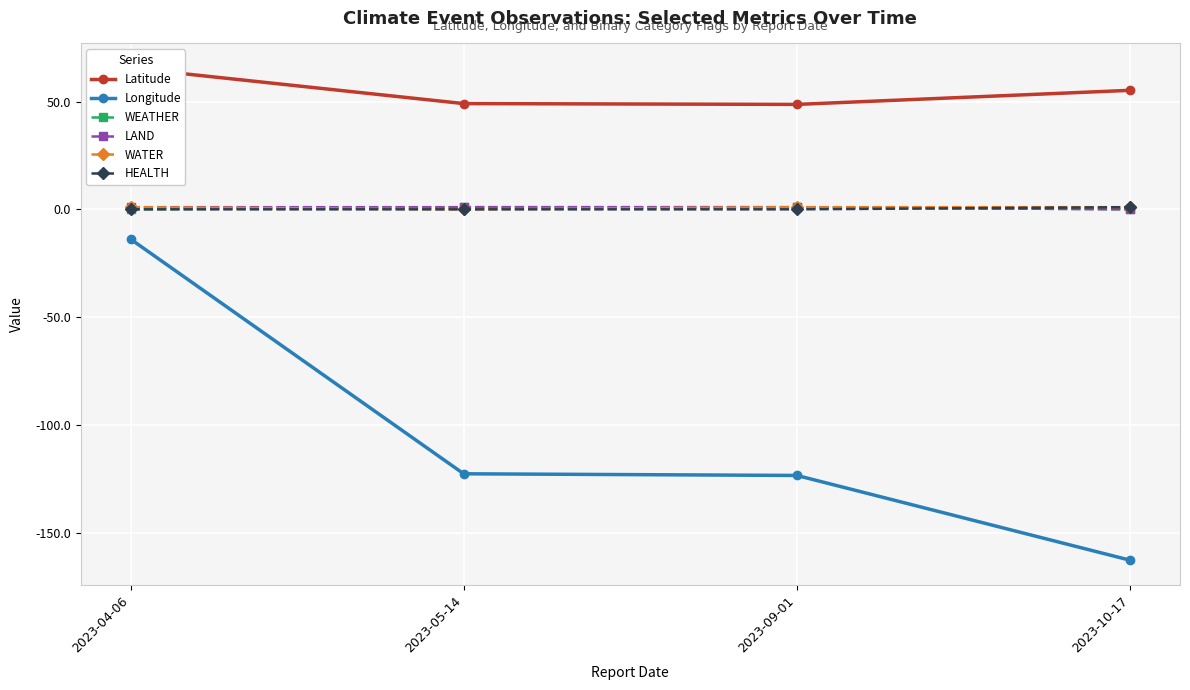

Where does the Latitude series first go above 55?

2023-04-06